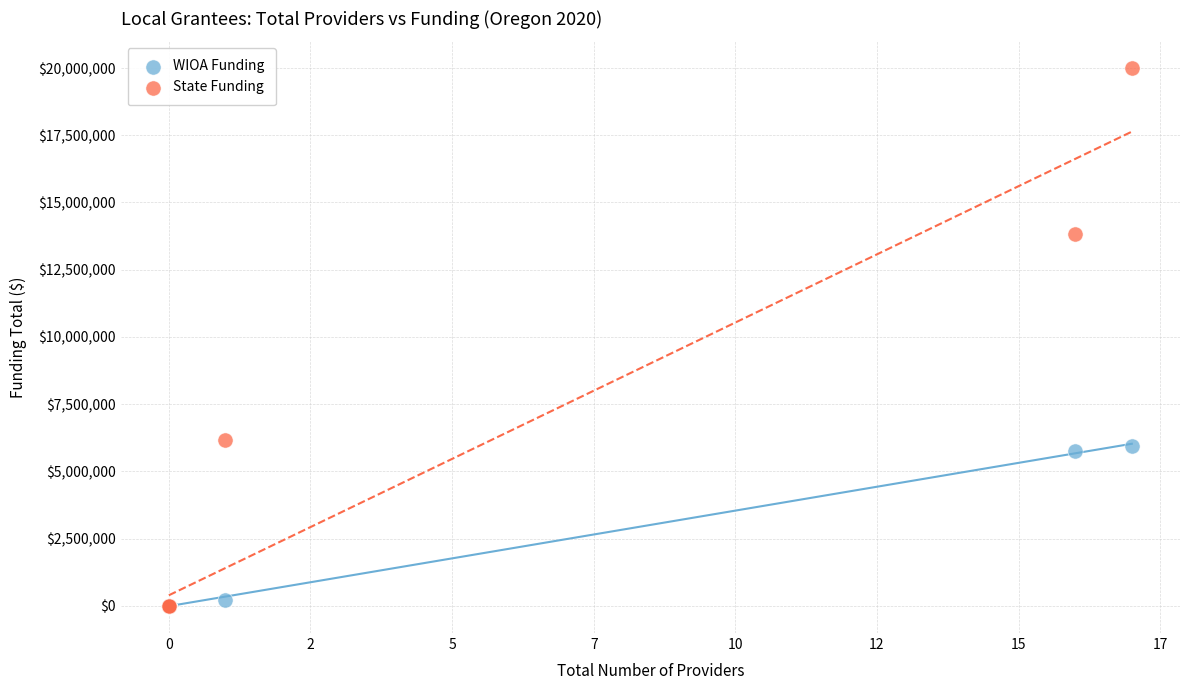

Which series reaches the maximum Y coordinate?

State Funding